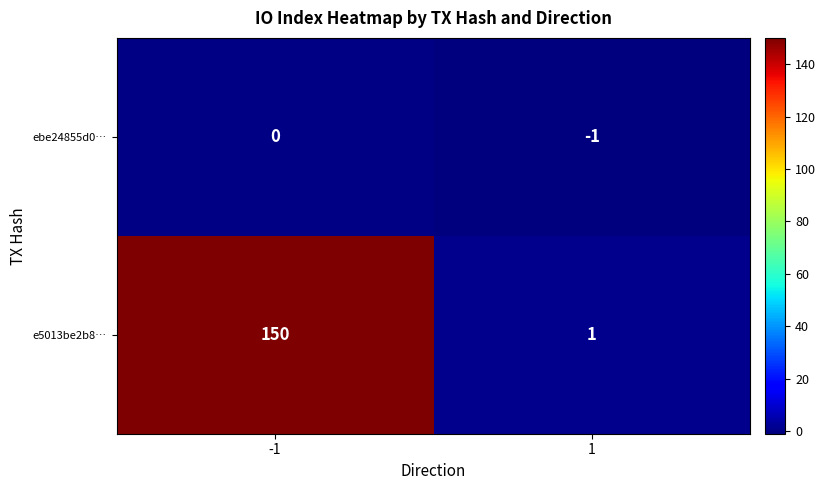

How many values in the ebe24855d0… series are below 0?

1